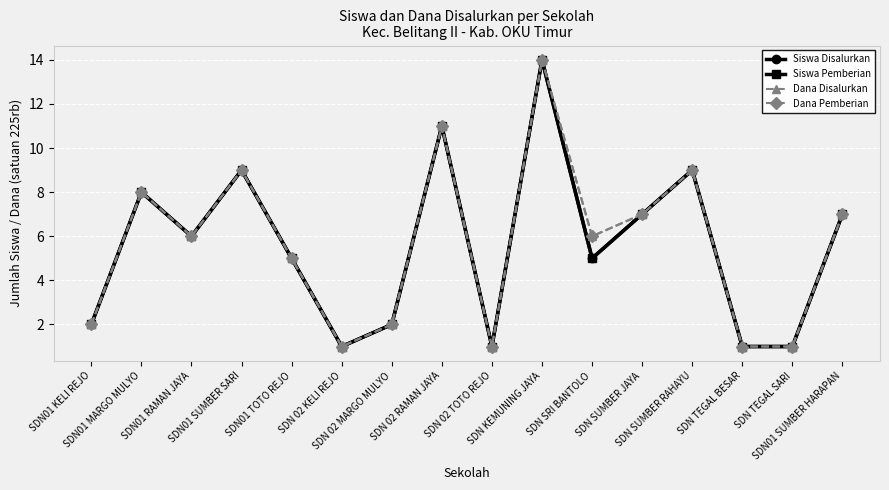

Reading left to right, transcribe all the data shown in this chart.

Siswa Disalurkan: SDN01 KELI REJO=2	SDN01 MARGO MULYO=8	SDN01 RAMAN JAYA=6	SDN01 SUMBER SARI=9	SDN01 TOTO REJO=5	SDN 02 KELI REJO=1	SDN 02 MARGO MULYO=2	SDN 02 RAMAN JAYA=11	SDN 02 TOTO REJO=1	SDN KEMUNING JAYA=14	SDN SRI BANTOLO=5	SDN SUMBER JAYA=7	SDN SUMBER RAHAYU=9	SDN TEGAL BESAR=1	SDN TEGAL SARI=1	SDN01 SUMBER HARAPAN=7
Siswa Pemberian: SDN01 KELI REJO=2	SDN01 MARGO MULYO=8	SDN01 RAMAN JAYA=6	SDN01 SUMBER SARI=9	SDN01 TOTO REJO=5	SDN 02 KELI REJO=1	SDN 02 MARGO MULYO=2	SDN 02 RAMAN JAYA=11	SDN 02 TOTO REJO=1	SDN KEMUNING JAYA=14	SDN SRI BANTOLO=5	SDN SUMBER JAYA=7	SDN SUMBER RAHAYU=9	SDN TEGAL BESAR=1	SDN TEGAL SARI=1	SDN01 SUMBER HARAPAN=7
Dana Disalurkan: SDN01 KELI REJO=2	SDN01 MARGO MULYO=8	SDN01 RAMAN JAYA=6	SDN01 SUMBER SARI=9	SDN01 TOTO REJO=5	SDN 02 KELI REJO=1	SDN 02 MARGO MULYO=2	SDN 02 RAMAN JAYA=11	SDN 02 TOTO REJO=1	SDN KEMUNING JAYA=14	SDN SRI BANTOLO=6	SDN SUMBER JAYA=7	SDN SUMBER RAHAYU=9	SDN TEGAL BESAR=1	SDN TEGAL SARI=1	SDN01 SUMBER HARAPAN=7
Dana Pemberian: SDN01 KELI REJO=2	SDN01 MARGO MULYO=8	SDN01 RAMAN JAYA=6	SDN01 SUMBER SARI=9	SDN01 TOTO REJO=5	SDN 02 KELI REJO=1	SDN 02 MARGO MULYO=2	SDN 02 RAMAN JAYA=11	SDN 02 TOTO REJO=1	SDN KEMUNING JAYA=14	SDN SRI BANTOLO=6	SDN SUMBER JAYA=7	SDN SUMBER RAHAYU=9	SDN TEGAL BESAR=1	SDN TEGAL SARI=1	SDN01 SUMBER HARAPAN=7